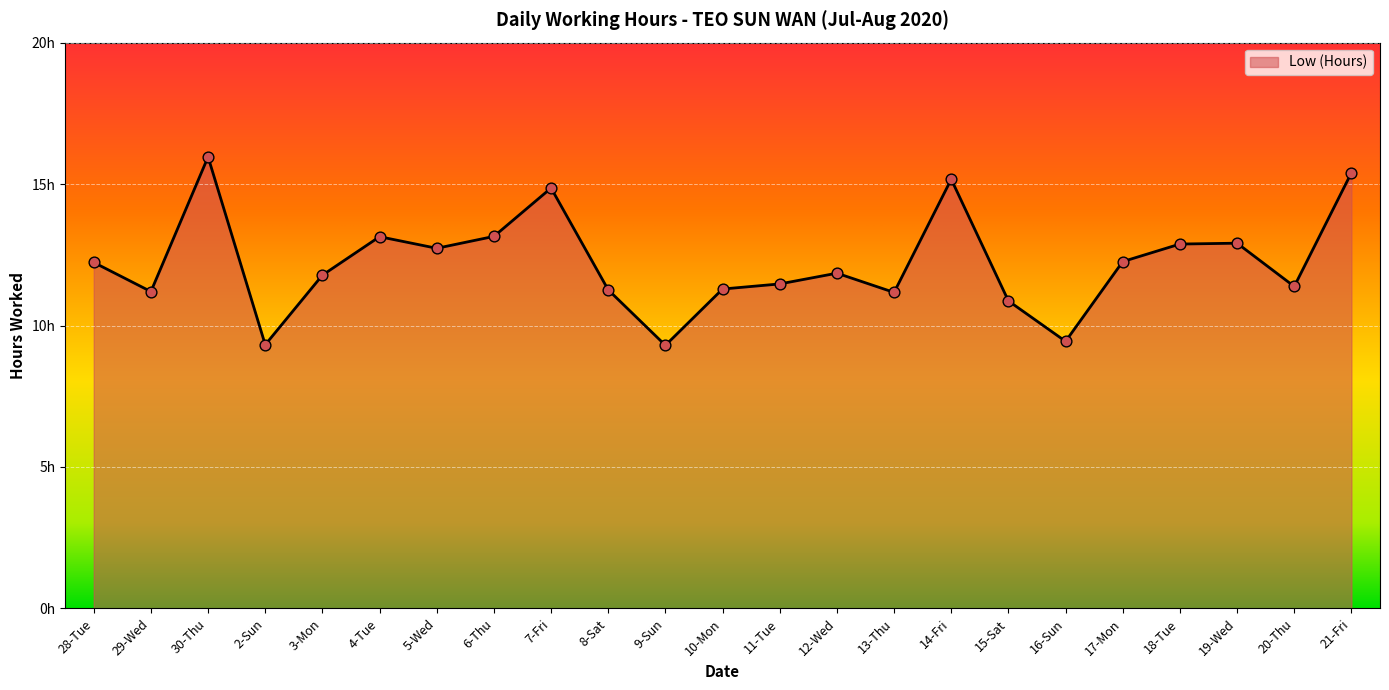

What is the change in value from 13-Thu to 20-Thu?

+0.2